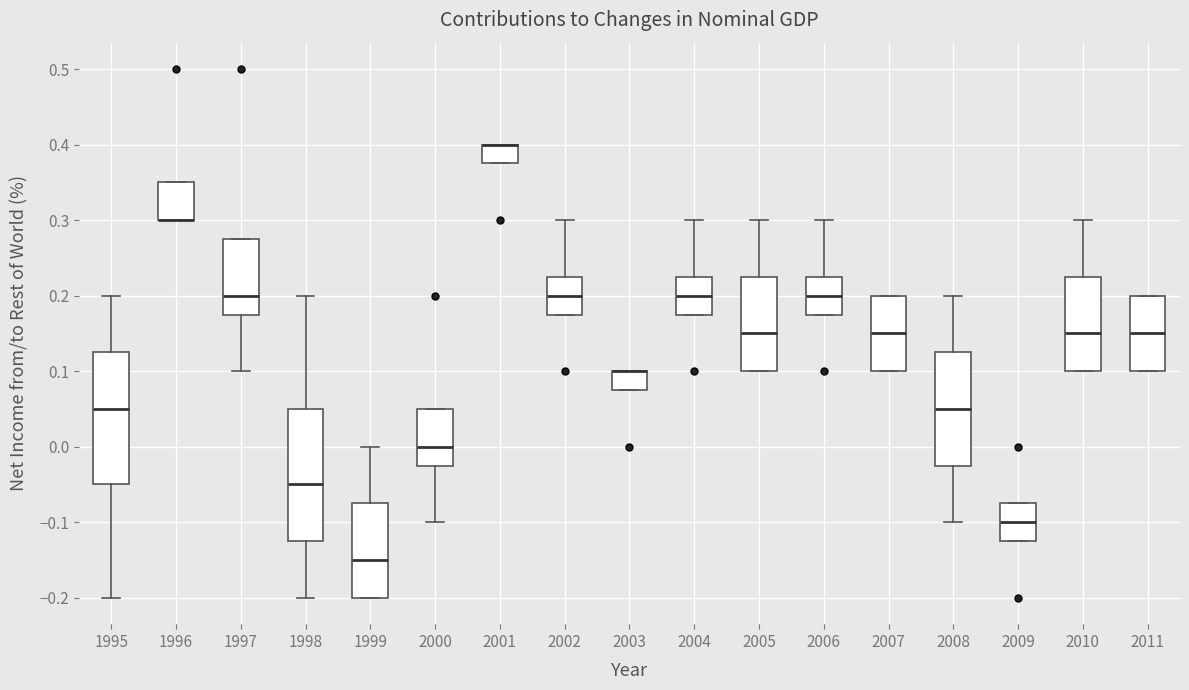

Reading left to right, read every box against the y-axis: the position of its median line, the range the box covers, and the ends of its whiskers. The values are not printed on the chart, so give them approximately, as read against the axis.

1995: median 0.05, box -0.05 to 0.13, whiskers -0.20 to 0.20
1996: median 0.30 (drawn on the box's lower edge), box 0.30 to 0.35, whiskers 0.30 to 0.35
1997: median 0.20, box 0.18 to 0.28, whiskers 0.10 to 0.28
1998: median -0.05, box -0.12 to 0.05, whiskers -0.20 to 0.20
1999: median -0.15, box -0.20 to -0.07, whiskers -0.20 to 0.00
2000: median 0.00, box -0.02 to 0.05, whiskers -0.10 to 0.05
2001: median 0.40 (drawn on the box's upper edge), box 0.38 to 0.40, whiskers 0.38 to 0.40
2002: median 0.20, box 0.18 to 0.23, whiskers 0.18 to 0.30
2003: median 0.10 (drawn on the box's upper edge), box 0.08 to 0.10, whiskers 0.08 to 0.10
2004: median 0.20, box 0.18 to 0.23, whiskers 0.18 to 0.30
2005: median 0.15, box 0.10 to 0.23, whiskers 0.10 to 0.30
2006: median 0.20, box 0.18 to 0.23, whiskers 0.18 to 0.30
2007: median 0.15, box 0.10 to 0.20, whiskers 0.10 to 0.20
2008: median 0.05, box -0.02 to 0.13, whiskers -0.10 to 0.20
2009: median -0.10, box -0.12 to -0.07, whiskers -0.12 to -0.07
2010: median 0.15, box 0.10 to 0.23, whiskers 0.10 to 0.30
2011: median 0.15, box 0.10 to 0.20, whiskers 0.10 to 0.20